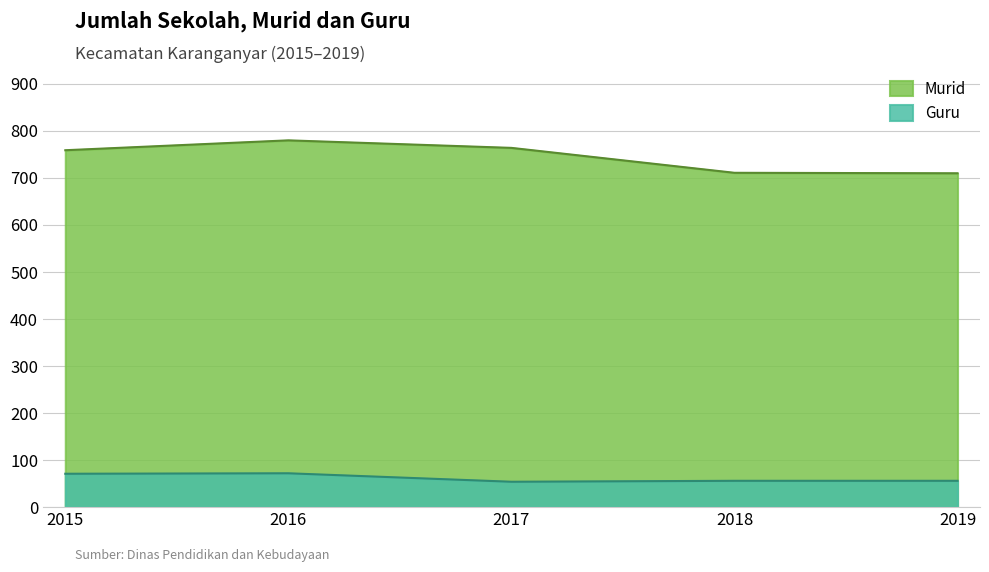

What is the value of the Guru point at the 1st from the left?

71